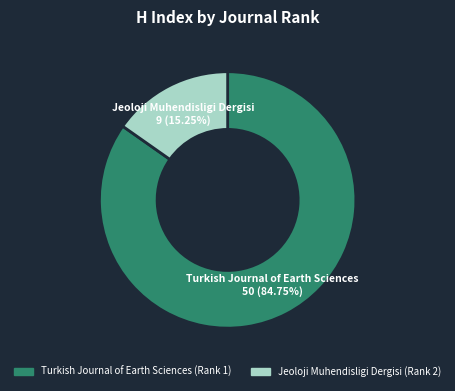

Is there a majority slice in this chart?

Yes